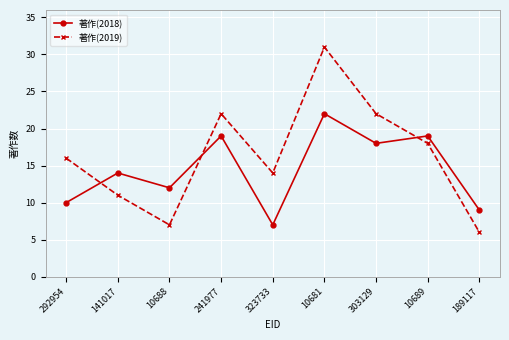

True or false: 著作(2019) has a value of 39 at 303129.

False